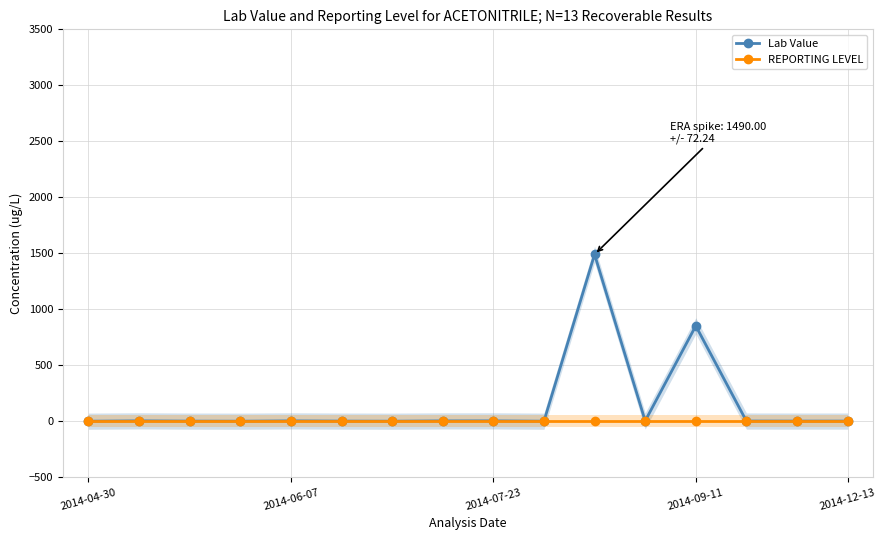

True or false: Lab Value and REPORTING LEVEL intersect in this chart.

False